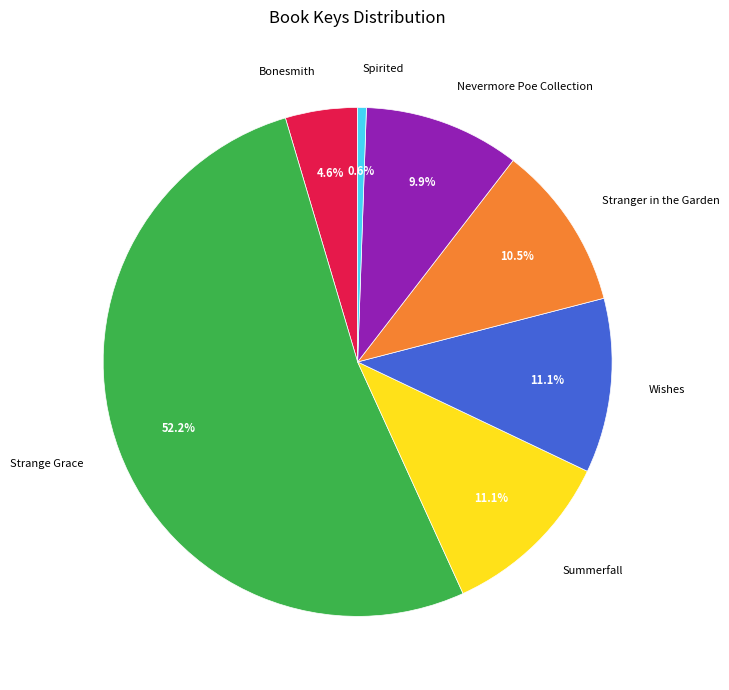

Between Wishes and Stranger in the Garden, which is larger?

Wishes